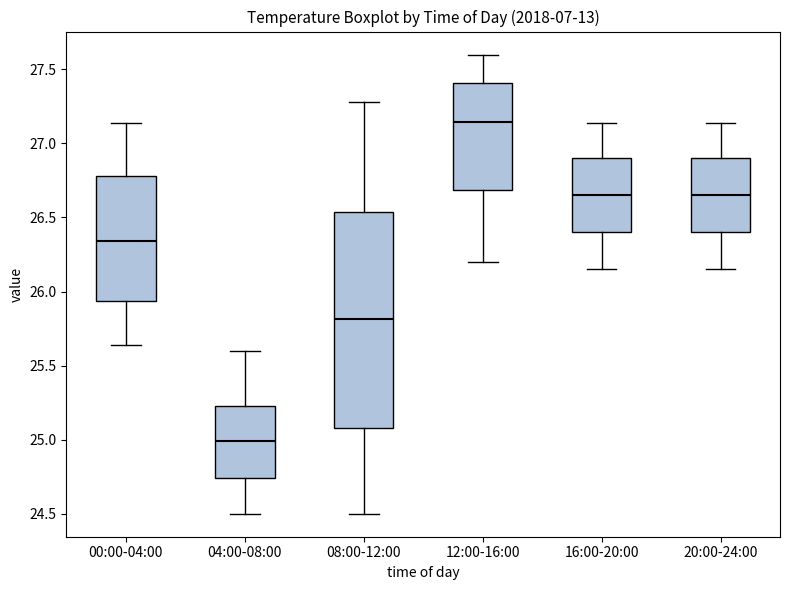

Reading left to right, read every box against the y-axis: the position of its median line, the range the box covers, and the ends of its whiskers. The values are not printed on the chart, so give them approximately, as read against the axis.

00:00-04:00: median 26.35, box 25.95 to 26.80, whiskers 25.65 to 27.15
04:00-08:00: median 25.00, box 24.75 to 25.25, whiskers 24.50 to 25.60
08:00-12:00: median 25.80, box 25.10 to 26.55, whiskers 24.50 to 27.30
12:00-16:00: median 27.15, box 26.70 to 27.40, whiskers 26.20 to 27.60
16:00-20:00: median 26.65, box 26.40 to 26.90, whiskers 26.15 to 27.15
20:00-24:00: median 26.65, box 26.40 to 26.90, whiskers 26.15 to 27.15